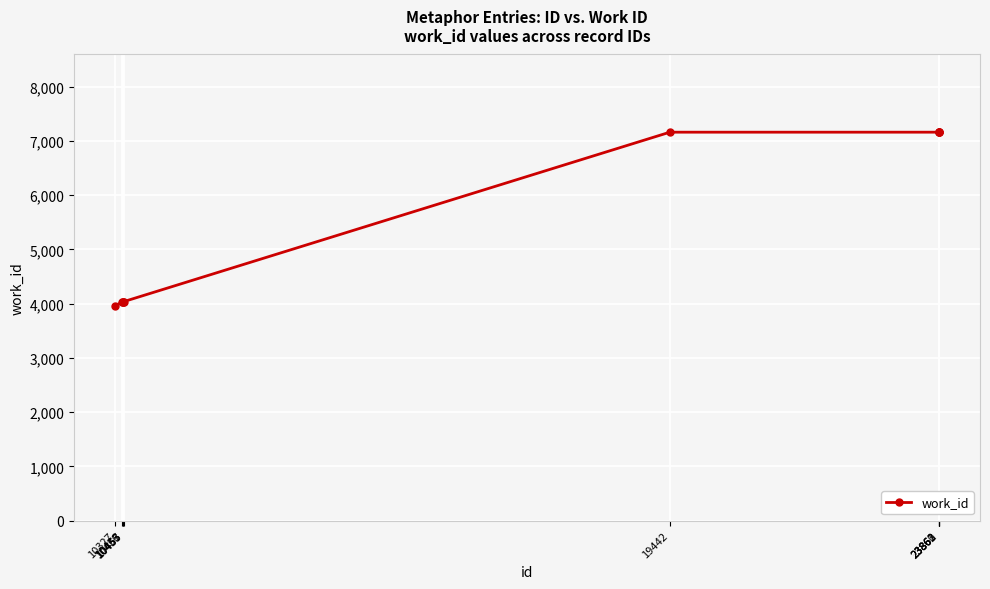

What is the value of the 10th point from the left?

7163